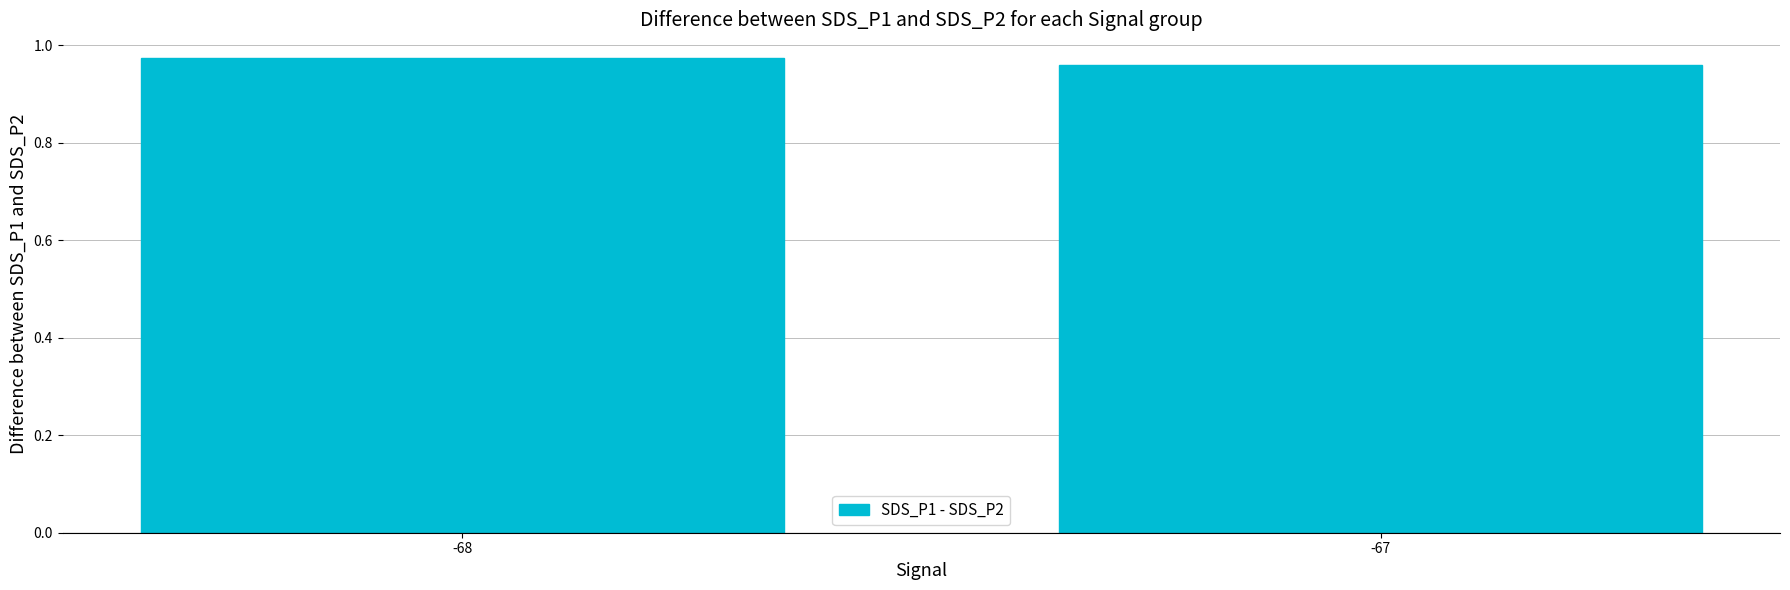

Rank the categories by value from highest to lowest.

-68, -67